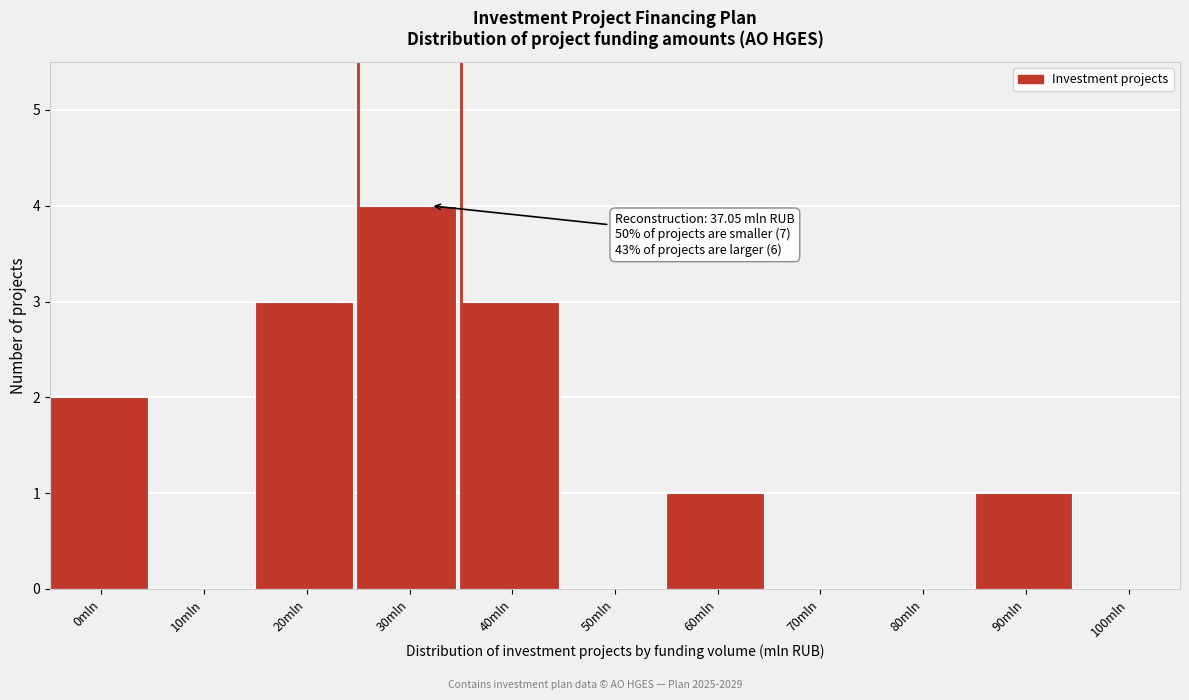

Reading right to left, what are all the values shown in this chart?

100mln=0	90mln=1	80mln=0	70mln=0	60mln=1	50mln=0	40mln=3	30mln=4	20mln=3	10mln=0	0mln=2